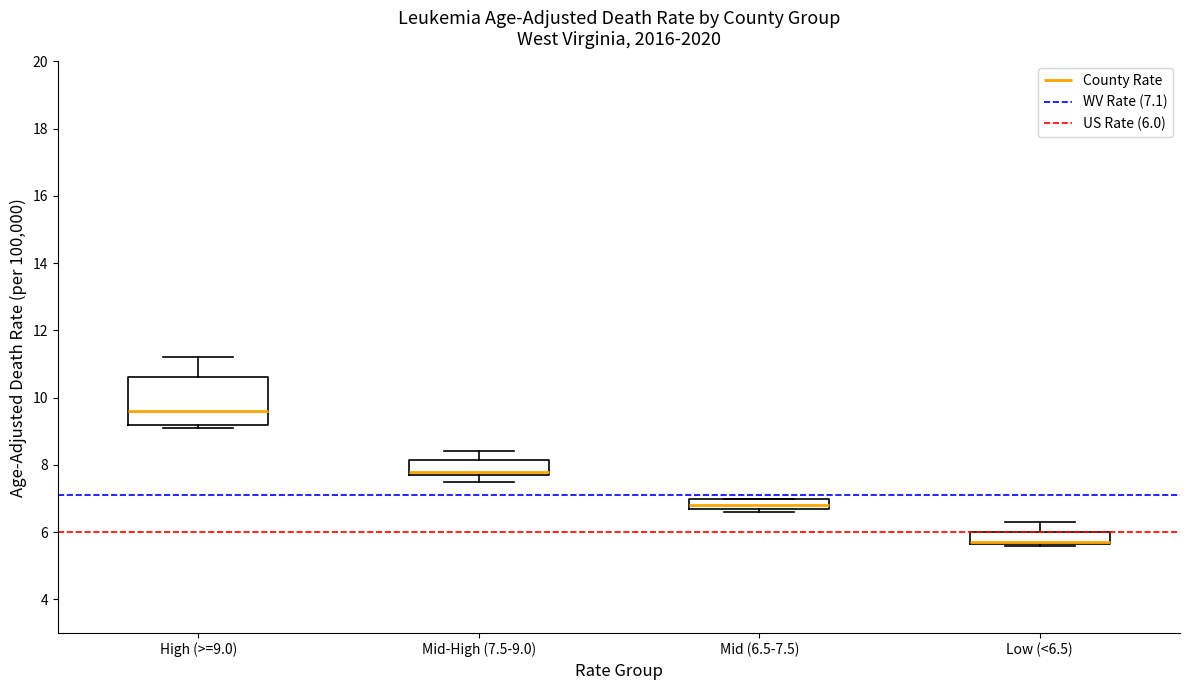

Comparing the boxes themselves (not the whiskers), which one is the tallest?

High (>=9.0)